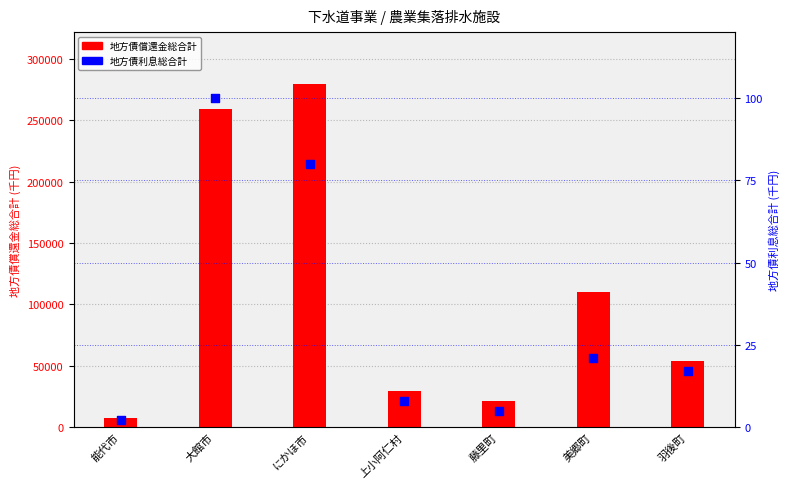

What is the total value across all series at にかほ市?

279837.0